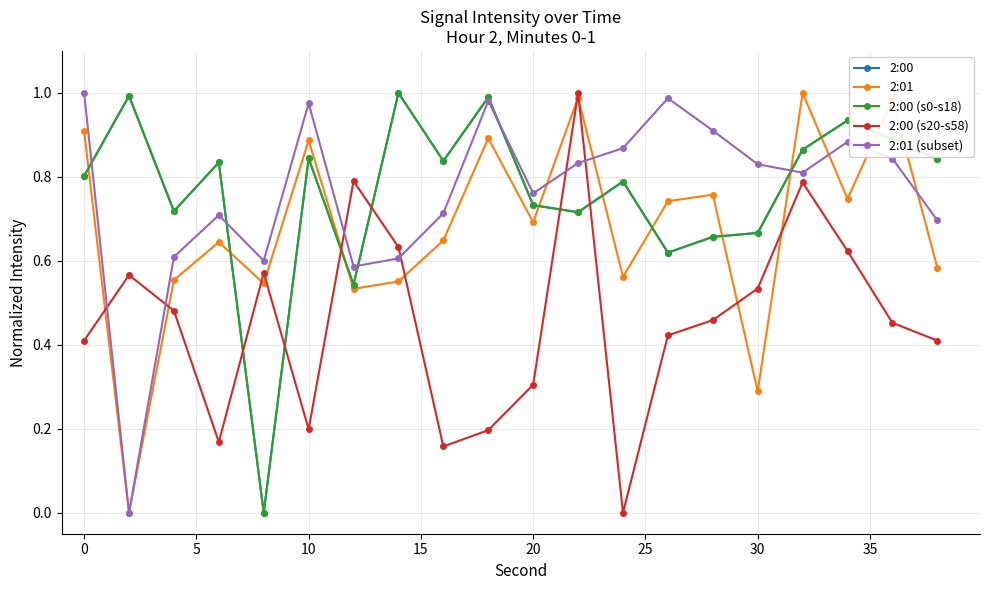

Does the chart have visible grid lines?

Yes